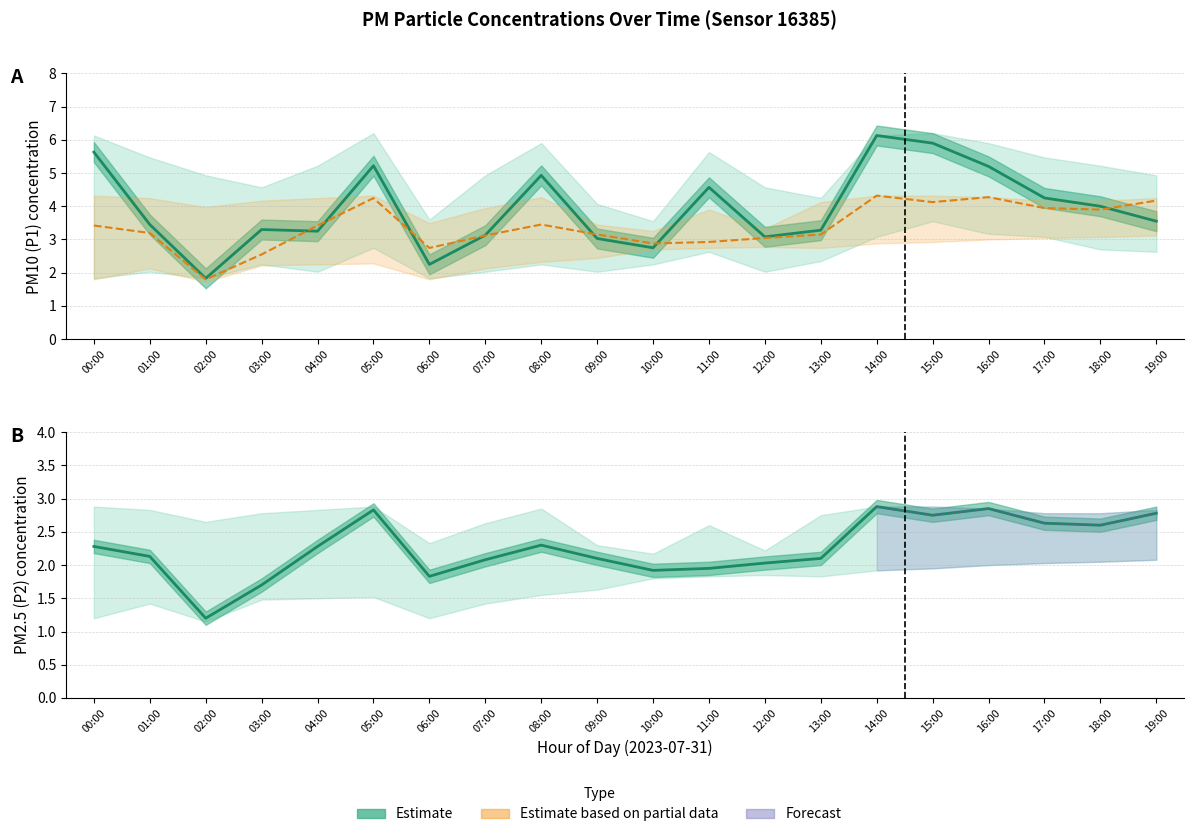

What is the sum of all P1_upper values?

102.9